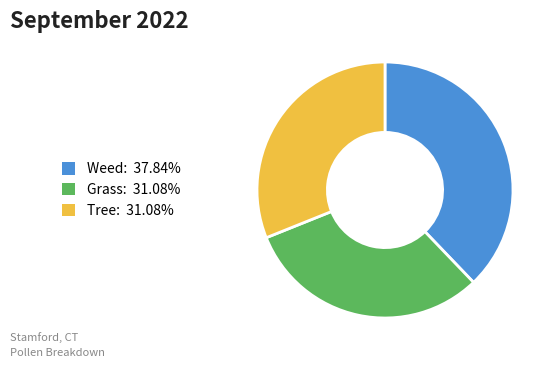

Is there a majority slice in this chart?

No